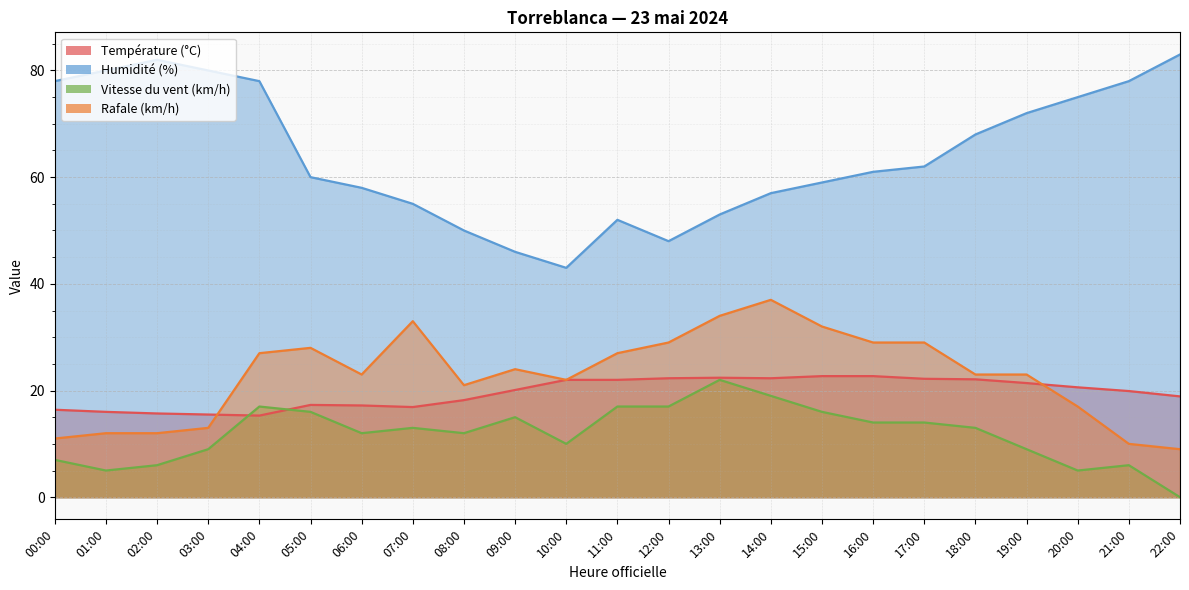

List the labels in order of Température (°C) value, smallest first.

04:00, 03:00, 02:00, 01:00, 00:00, 07:00, 06:00, 05:00, 08:00, 22:00, 21:00, 09:00, 20:00, 19:00, 10:00, 11:00, 18:00, 17:00, 12:00, 14:00, 13:00, 15:00, 16:00